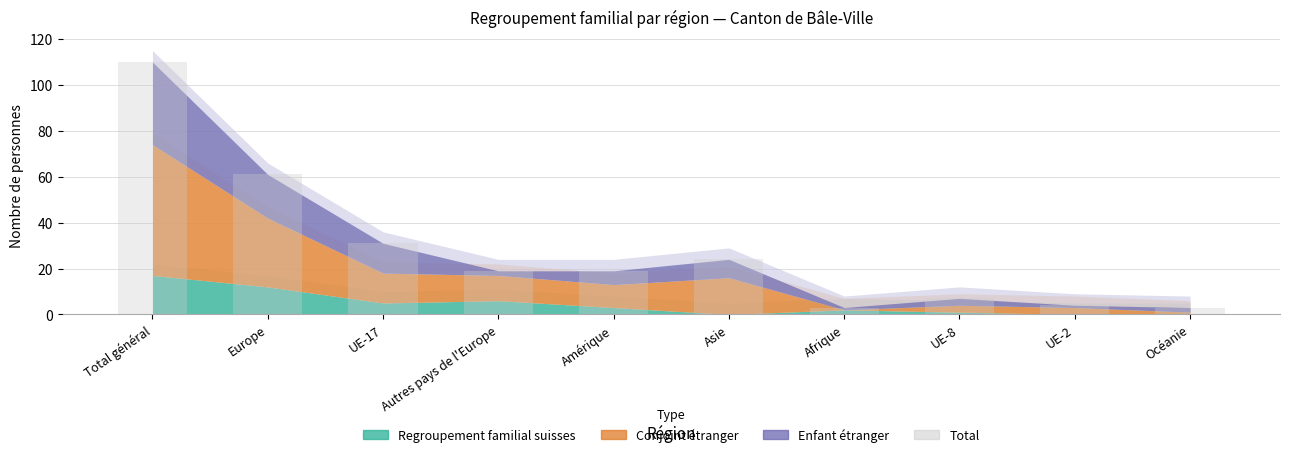

What is the value of the 2nd bar from the left?

61